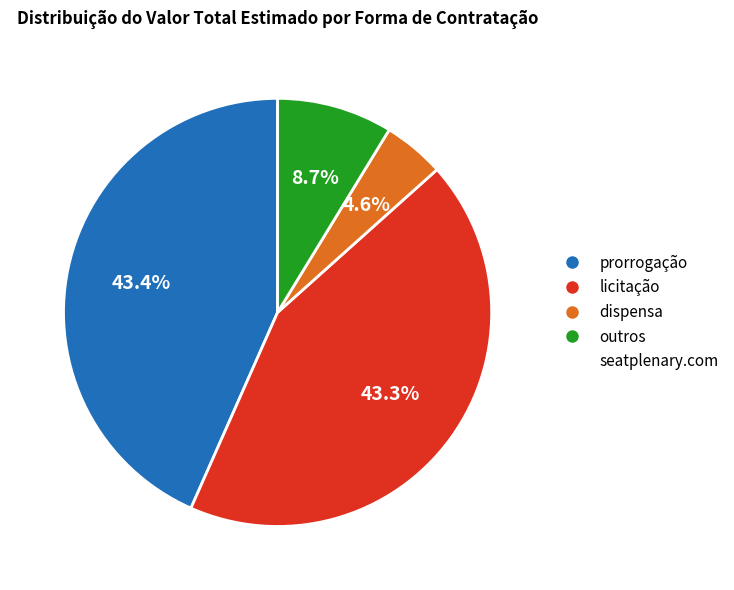

How many slices are in this pie chart?

4